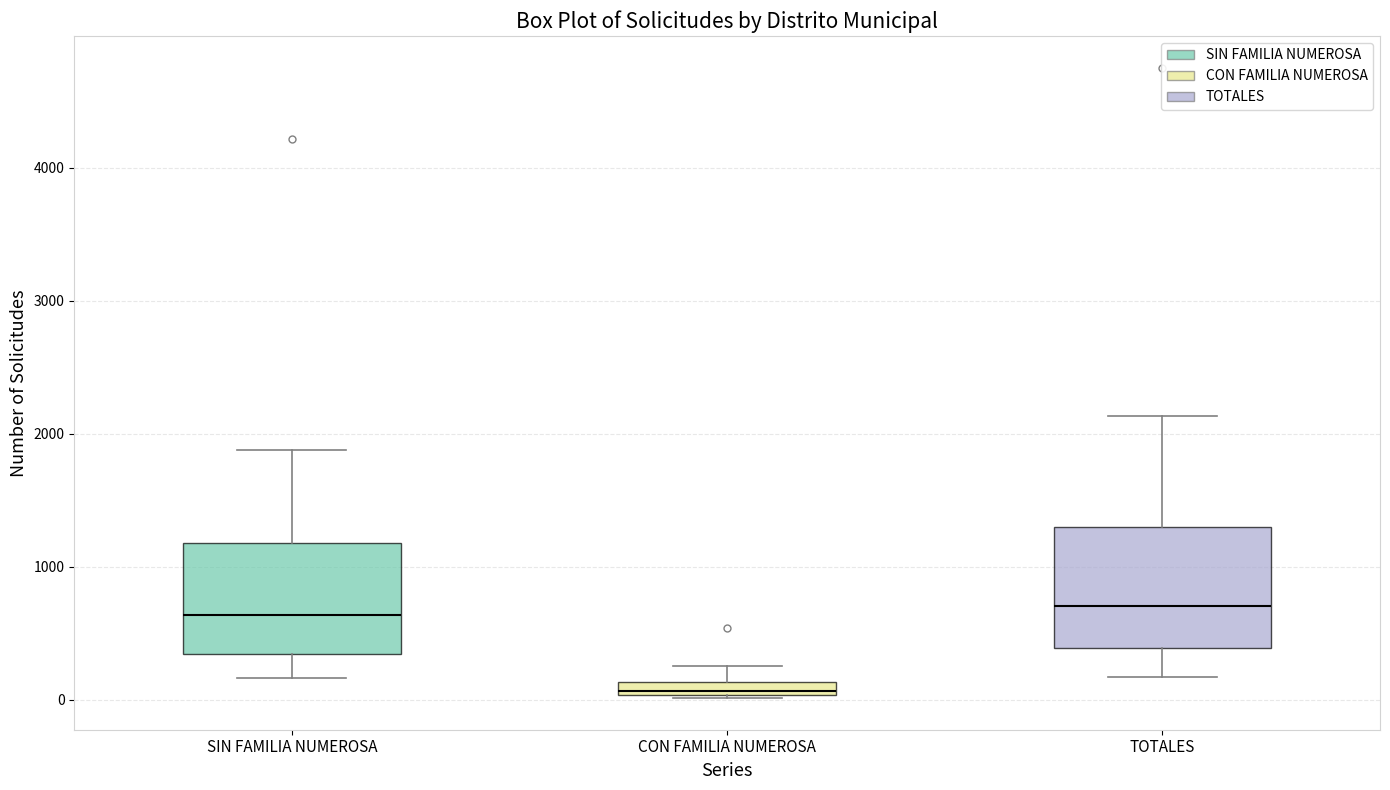

Where is the lower edge of the box for TOTALES on the y-axis? The values are not printed on the chart, so give them approximately, as read against the axis.

400